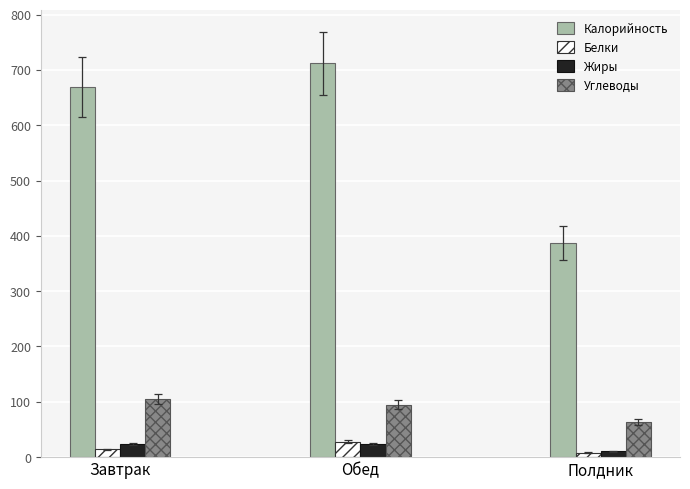

Is the value of Белки at Полдник greater than the value of Углеводы at Полдник?

No